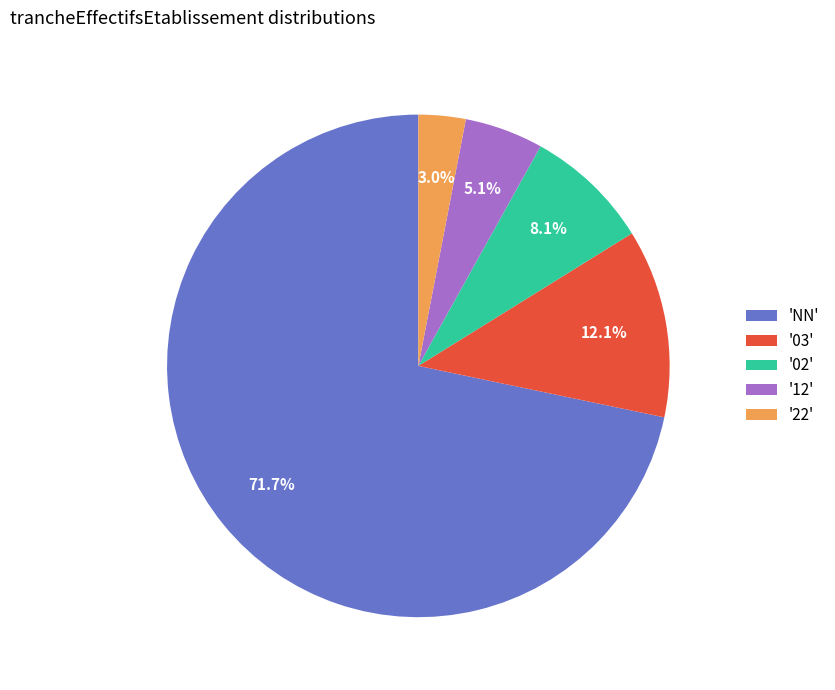

Which category has the smallest portion of the pie?

'22'